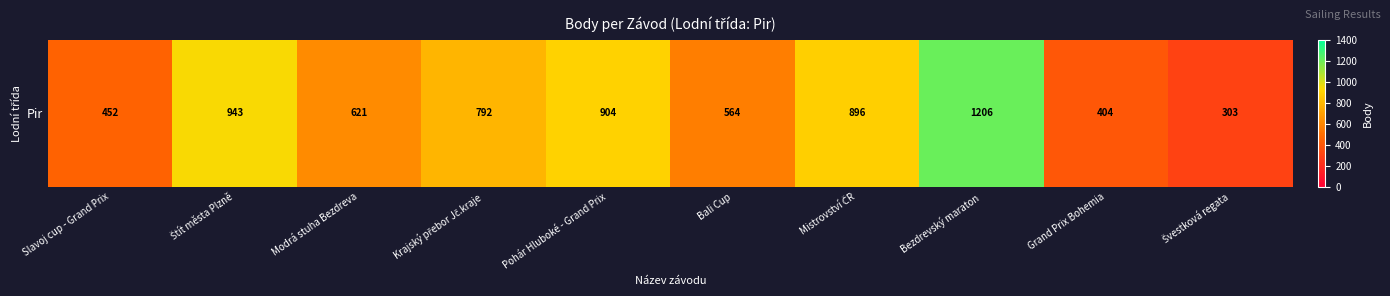

Which category has the lowest value across all series?

Švestková regata